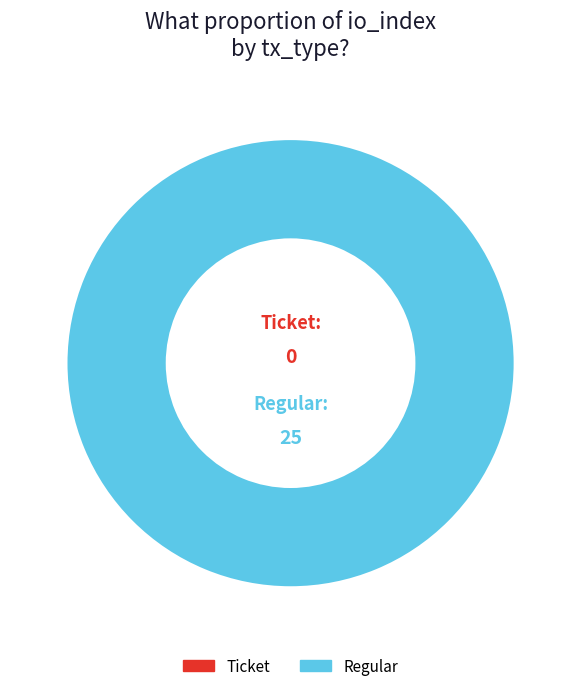

Is the sum of Ticket and Regular greater than half?

Yes